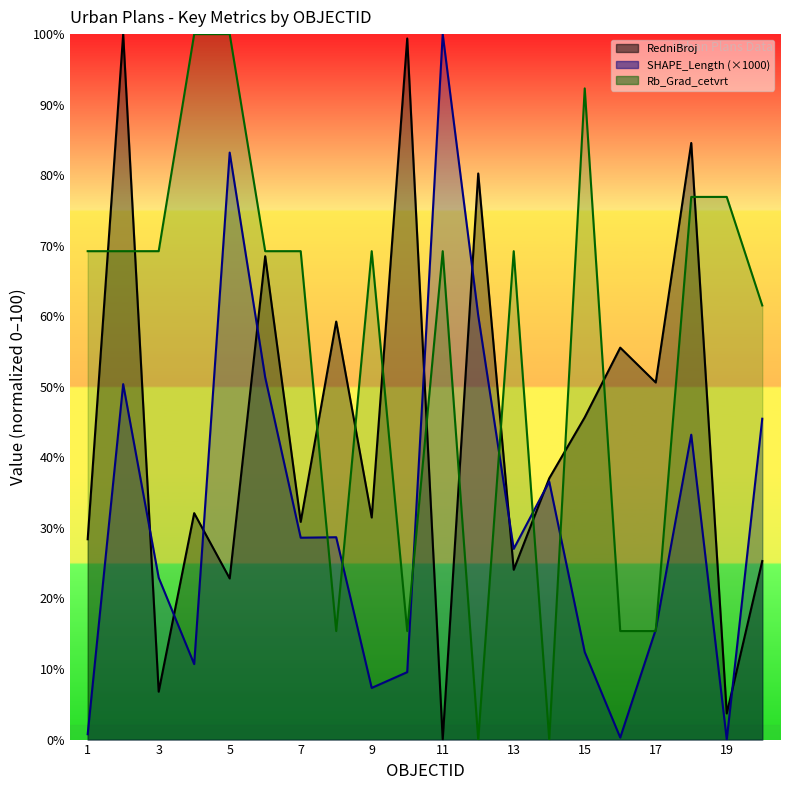

What is the difference between the SHAPE_Length values at 17 and 2?

34.8